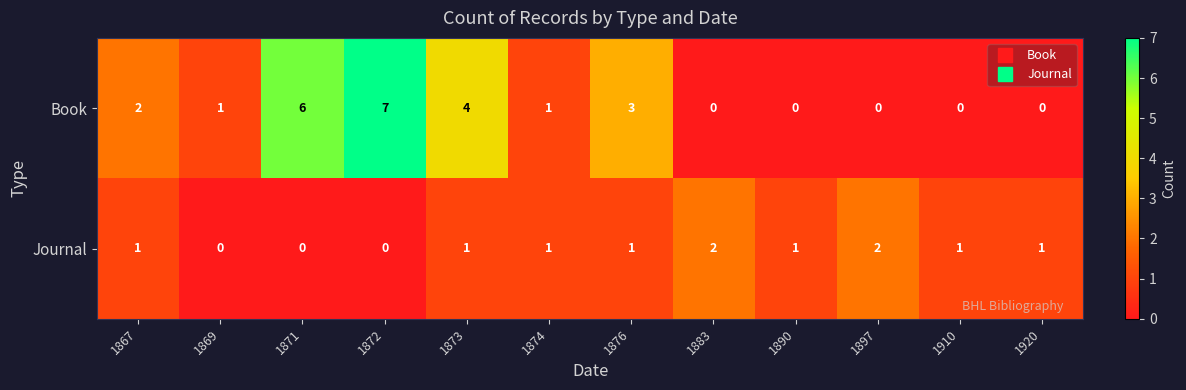

The Book series shows 0 at 1869. True or false?

False